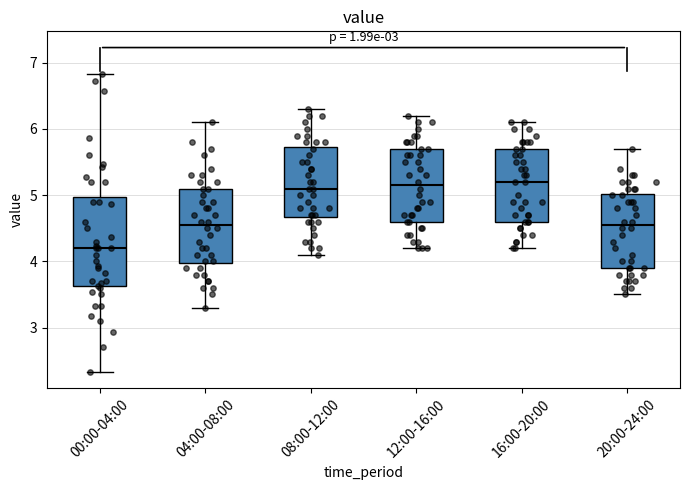

Reading left to right, read every box against the y-axis: the position of its median line, the range the box covers, and the ends of its whiskers. The values are not printed on the chart, so give them approximately, as read against the axis.

00:00-04:00: median 4.2, box 3.6 to 5.0, whiskers 2.3 to 6.8
04:00-08:00: median 4.6, box 4.0 to 5.1, whiskers 3.3 to 6.1
08:00-12:00: median 5.1, box 4.7 to 5.7, whiskers 4.1 to 6.3
12:00-16:00: median 5.2, box 4.6 to 5.7, whiskers 4.2 to 6.2
16:00-20:00: median 5.2, box 4.6 to 5.7, whiskers 4.2 to 6.1
20:00-24:00: median 4.6, box 3.9 to 5.0, whiskers 3.5 to 5.7